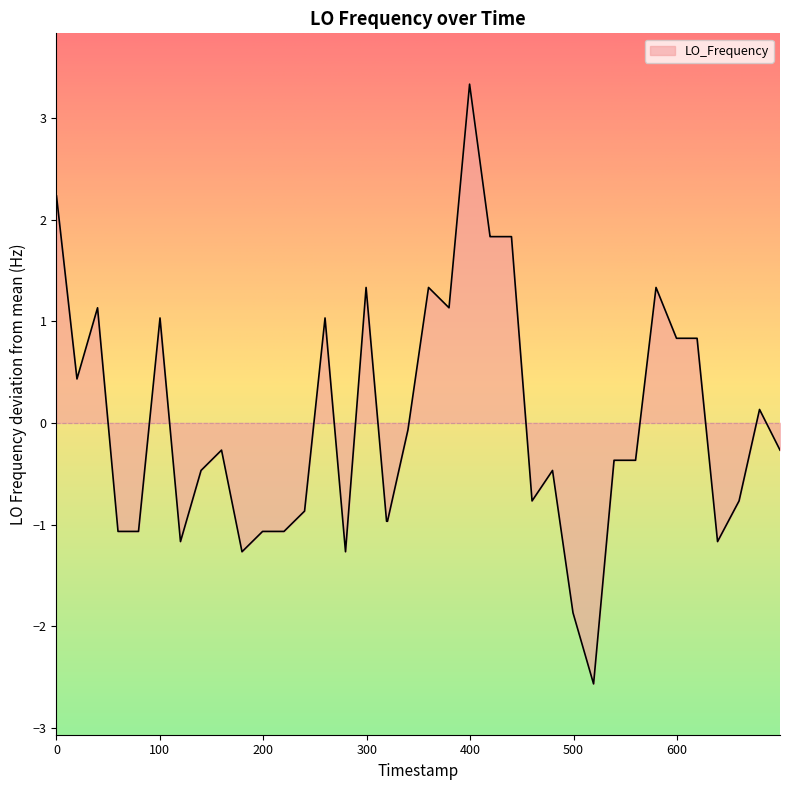

What is the greatest value displayed?

3.3